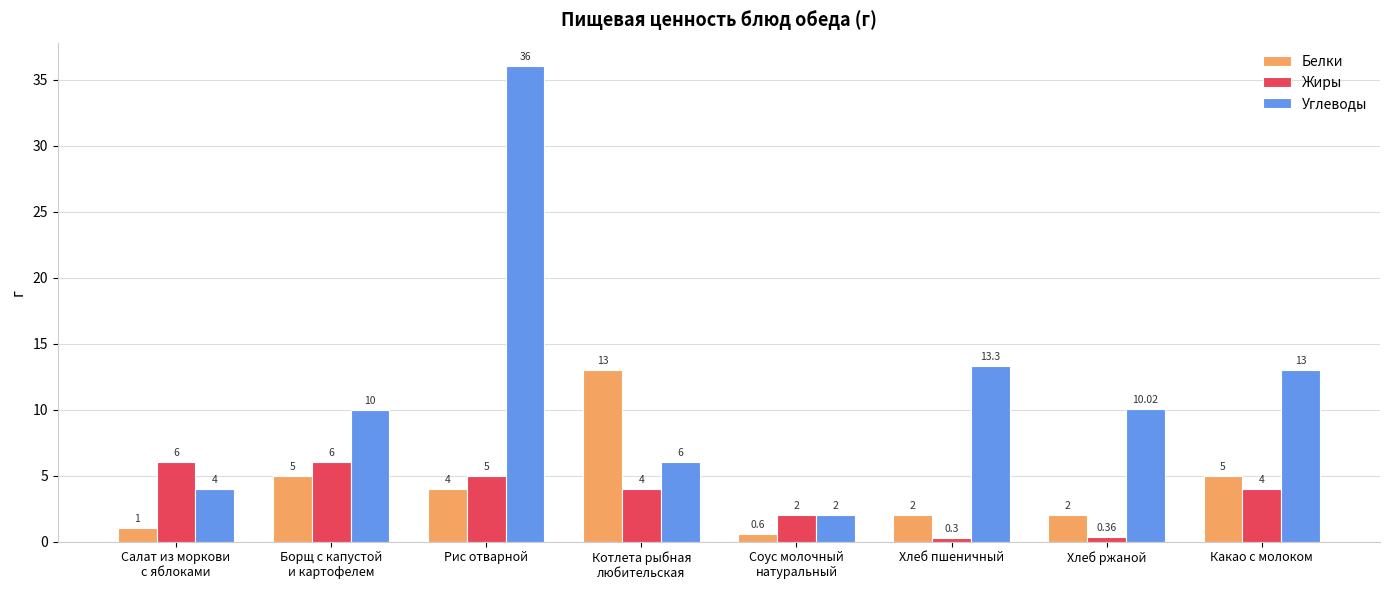

What is the label of the 4th bar from the left?

Котлета рыбная
любительская